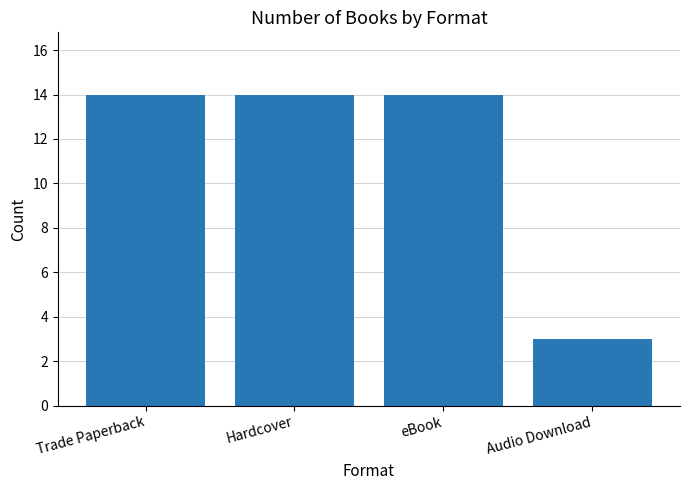

What is the smallest value displayed?

3